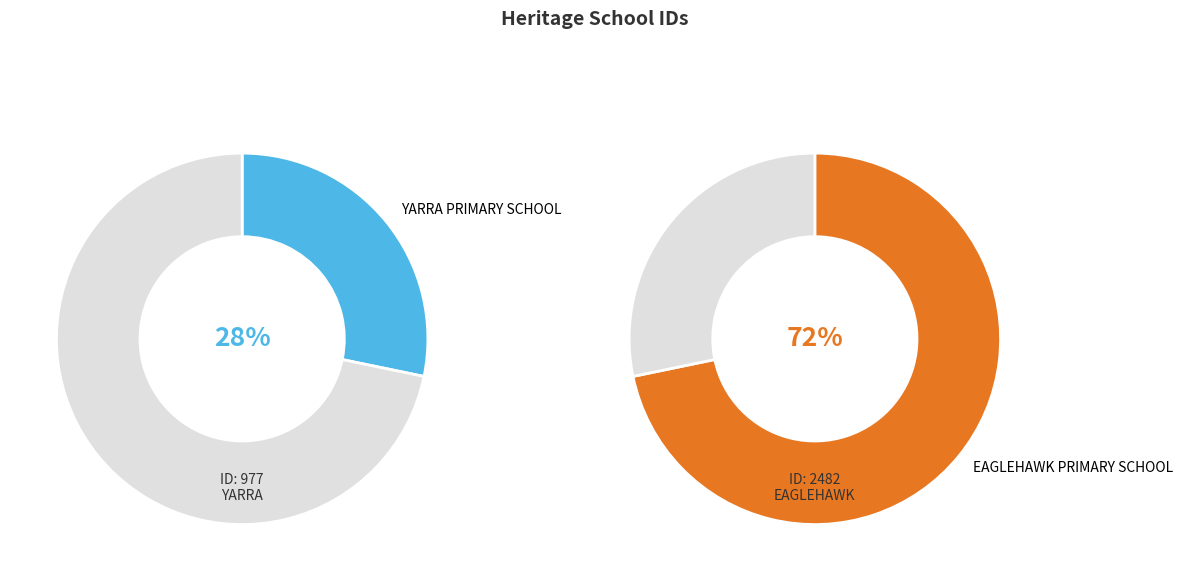

To the nearest percent, what percentage of the pie is YARRA PRIMARY SCHOOL?

28%